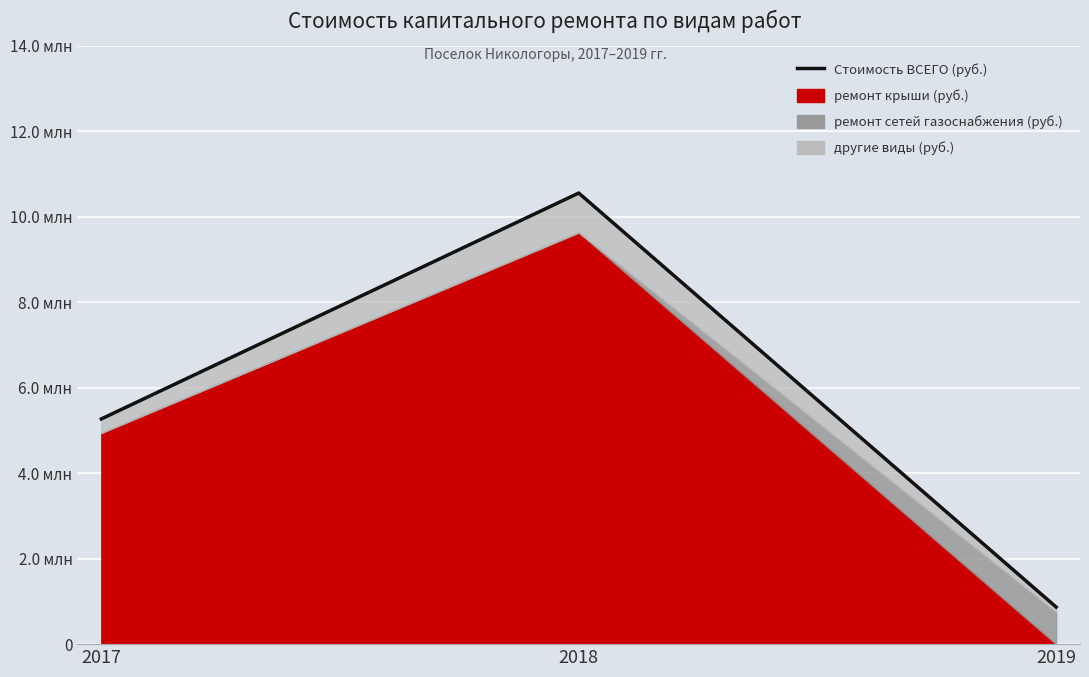

True or false: the data shows 3504015.7 at 2017.

False